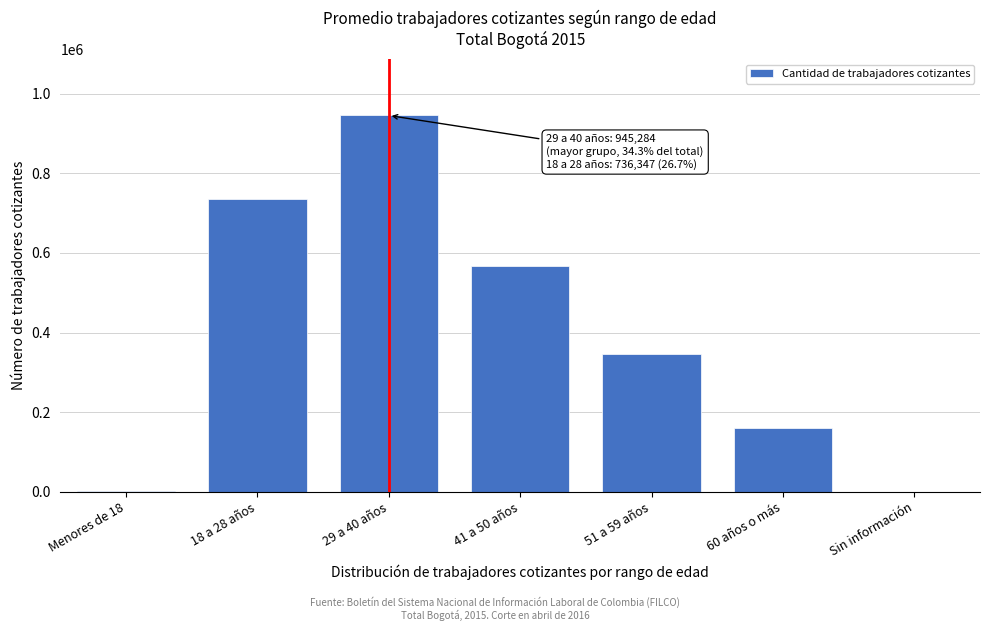

At which category does the chart reach its peak across all series?

29 a 40 años